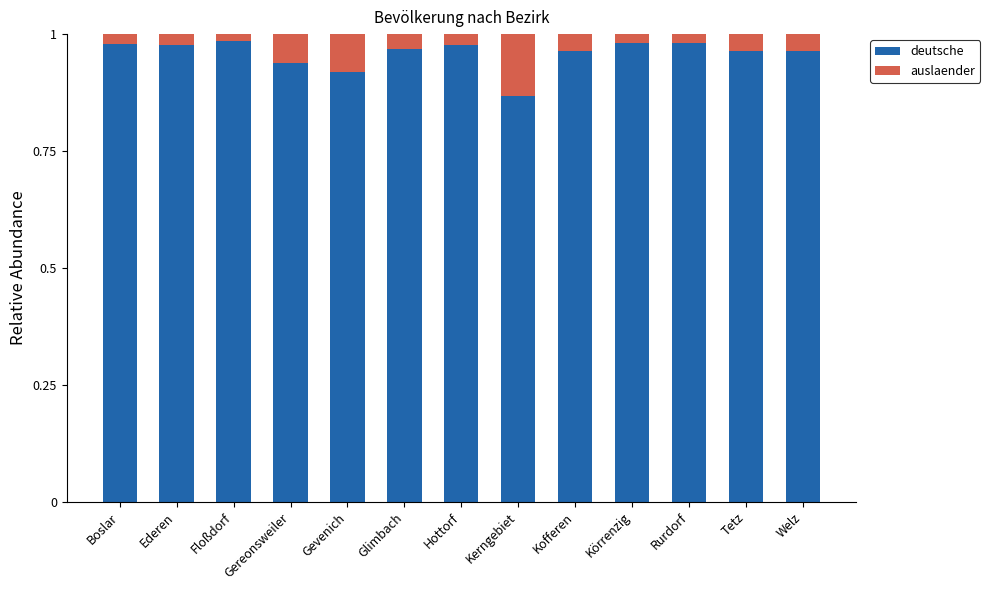

Where is deutsche nearest to the value 0?

Kerngebiet